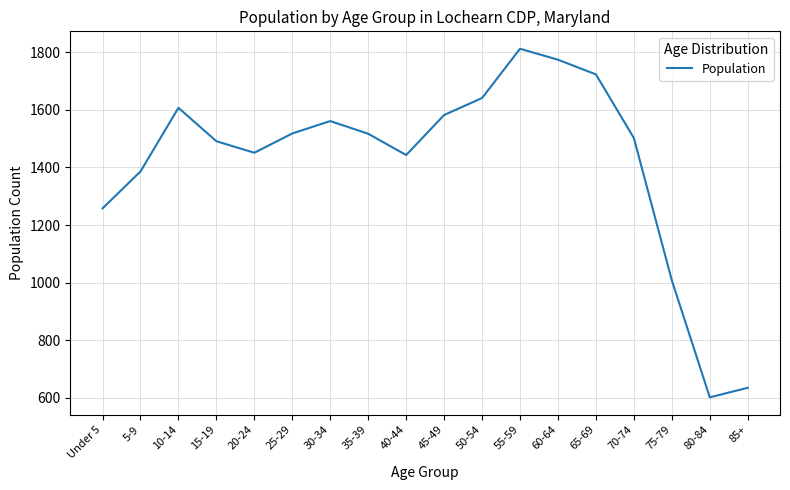

Where is the first local minimum?

20-24